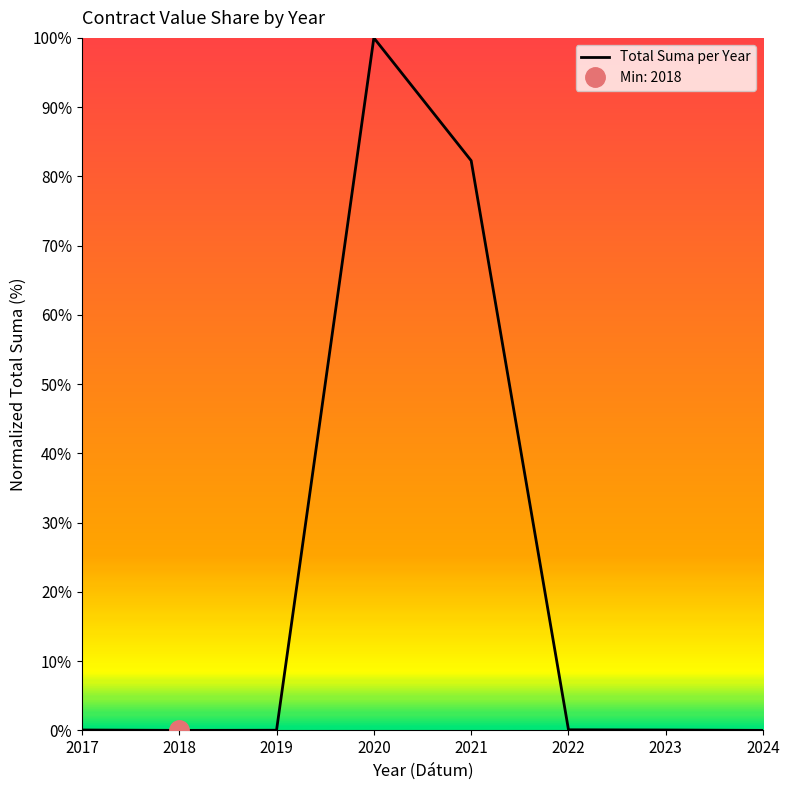

The value at 2020 is 100.0. True or false?

True